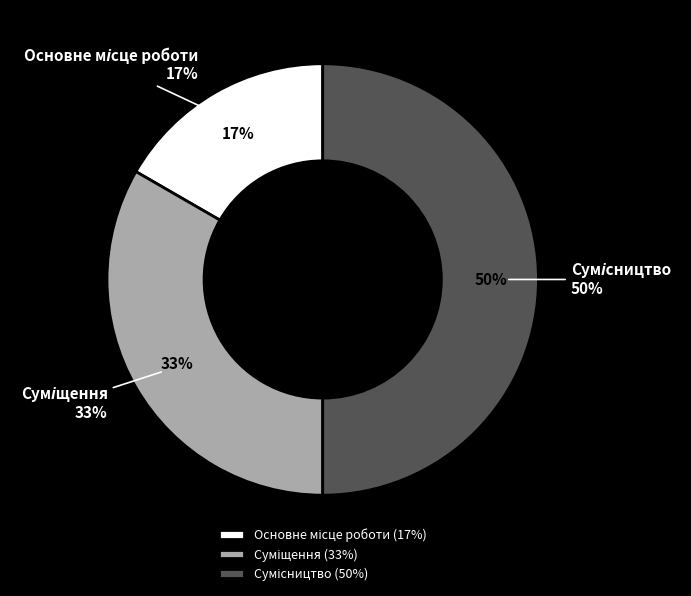

To the nearest percent, what is the average slice percentage?

33%